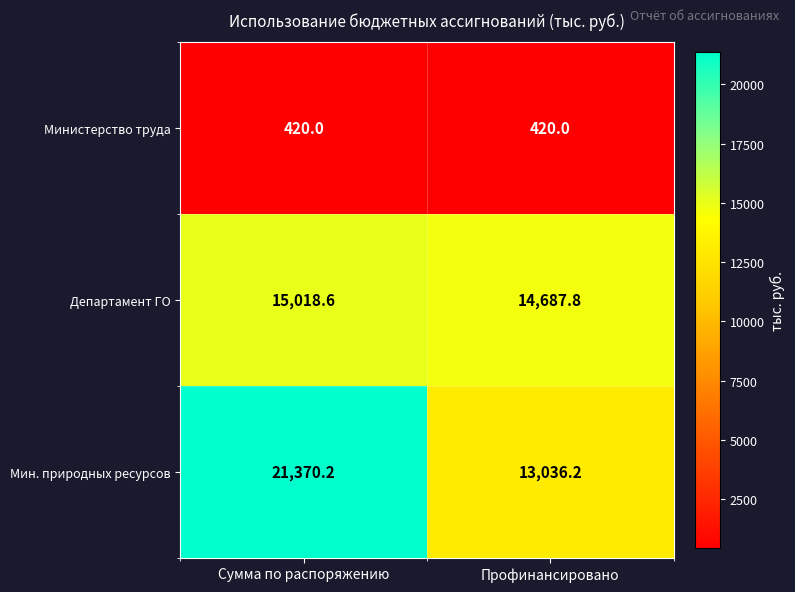

At which category is the sum across all series the highest?

Сумма по распоряжению